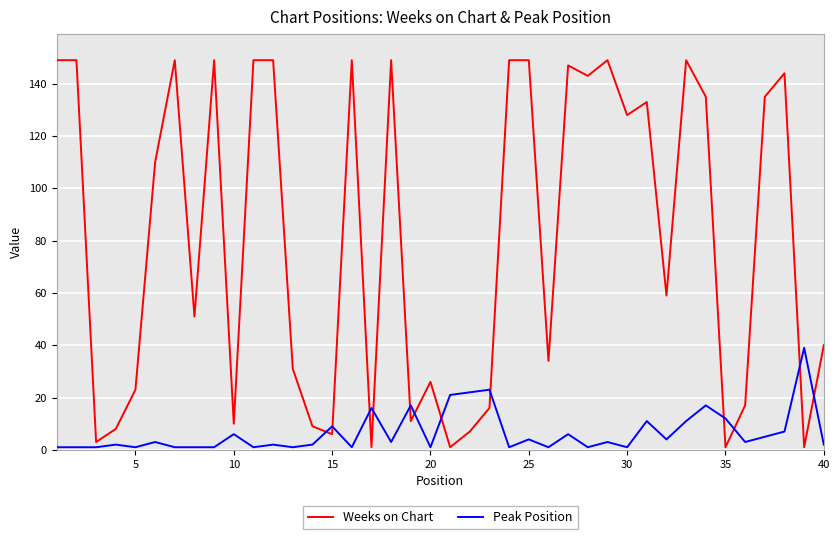

After their last crossing, which series has the higher values: Weeks on Chart or Peak Position?

Weeks on Chart